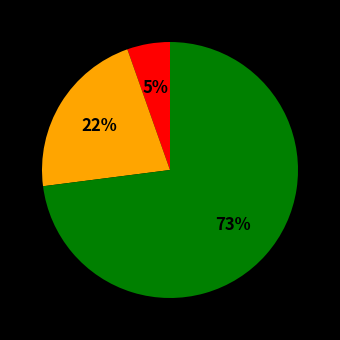

Is there any slice that represents more than half of the pie?

Yes